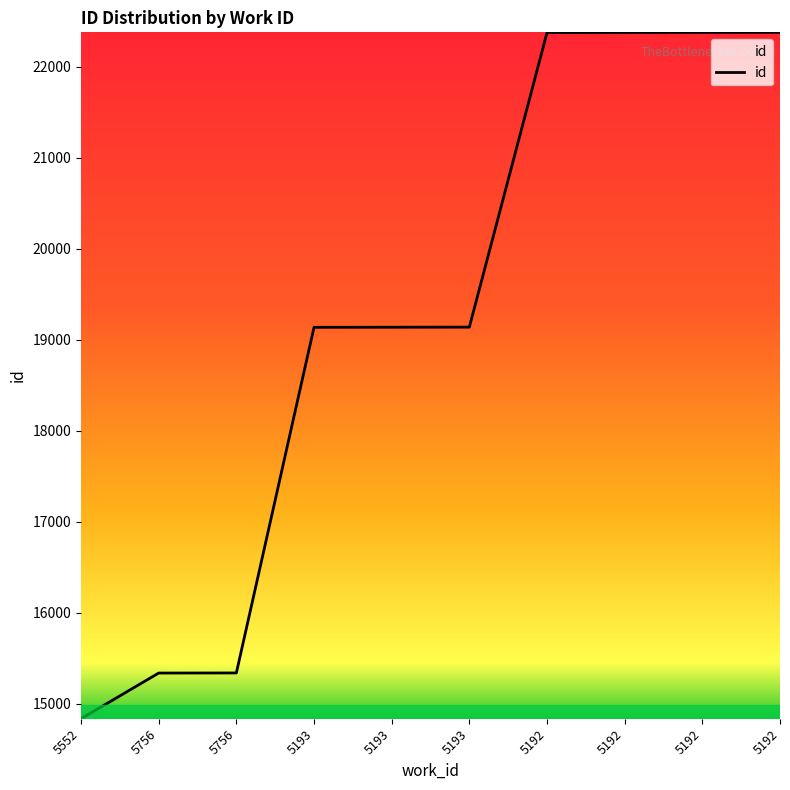

Where does the data first go above 19139?

5192